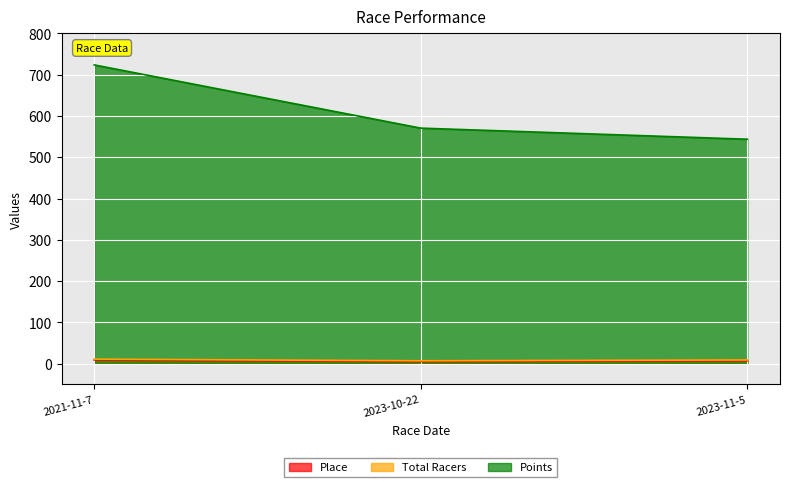

At which category is the sum across all series the highest?

2021-11-7